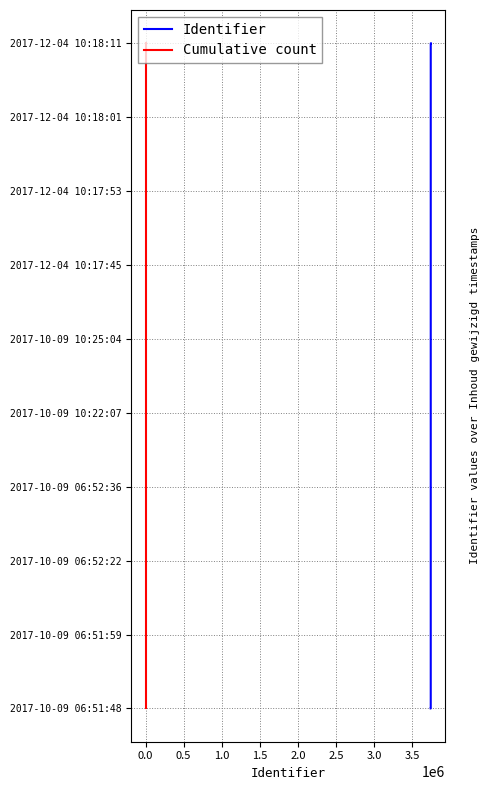

True or false: Identifier and Cumulative count cross at least once.

False